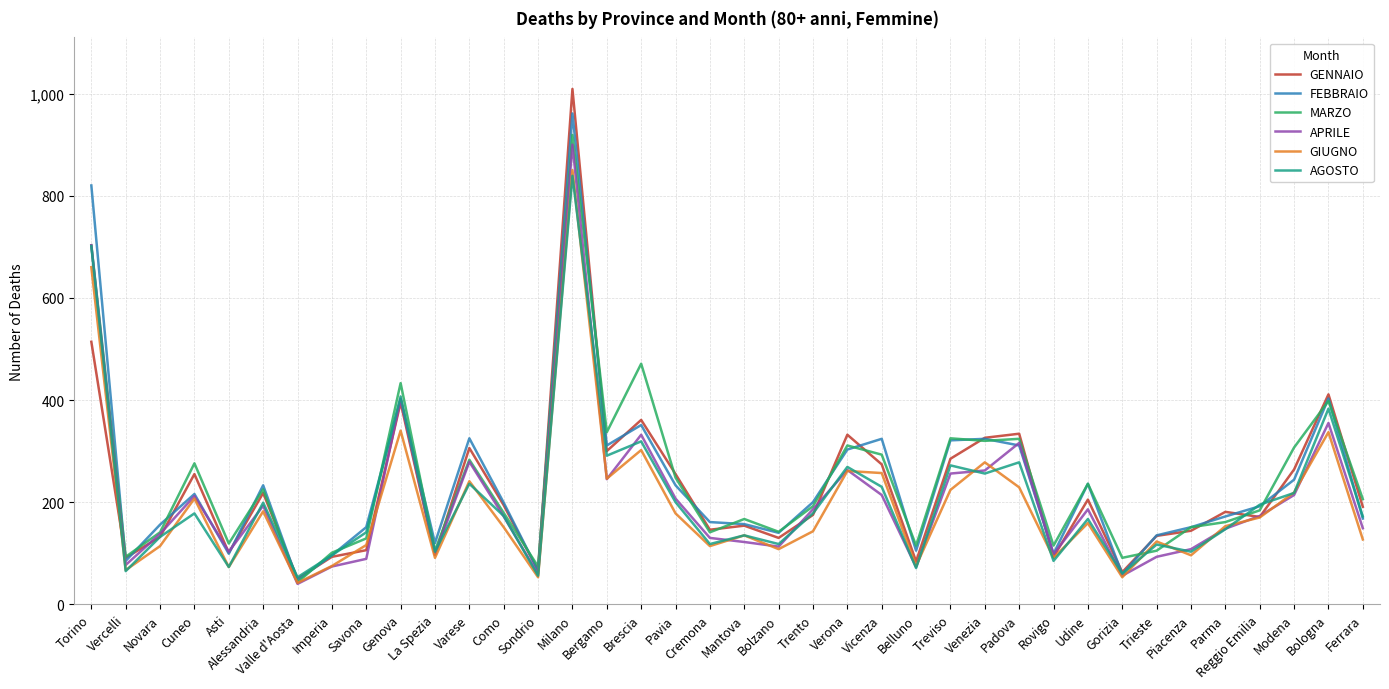

Is the value of GIUGNO at Bergamo greater than the value of FEBBRAIO at Vicenza?

No